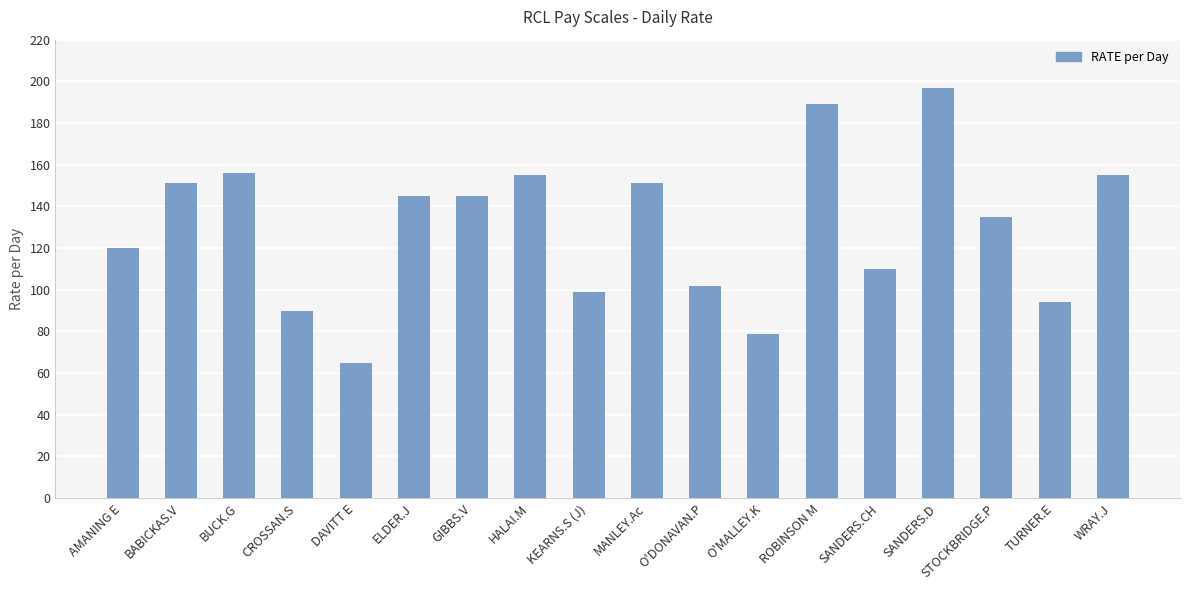

At which label is the value closest to 131?

STOCKBRIDGE.P